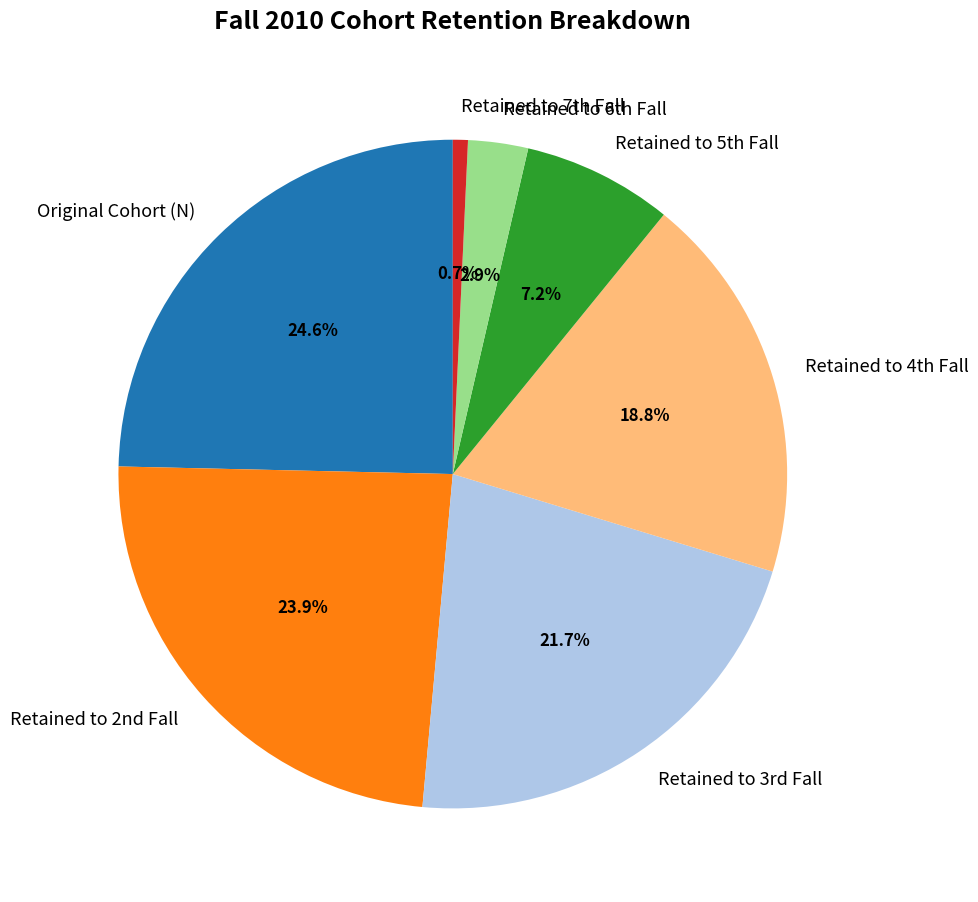

Count the number of slices in the pie.

7